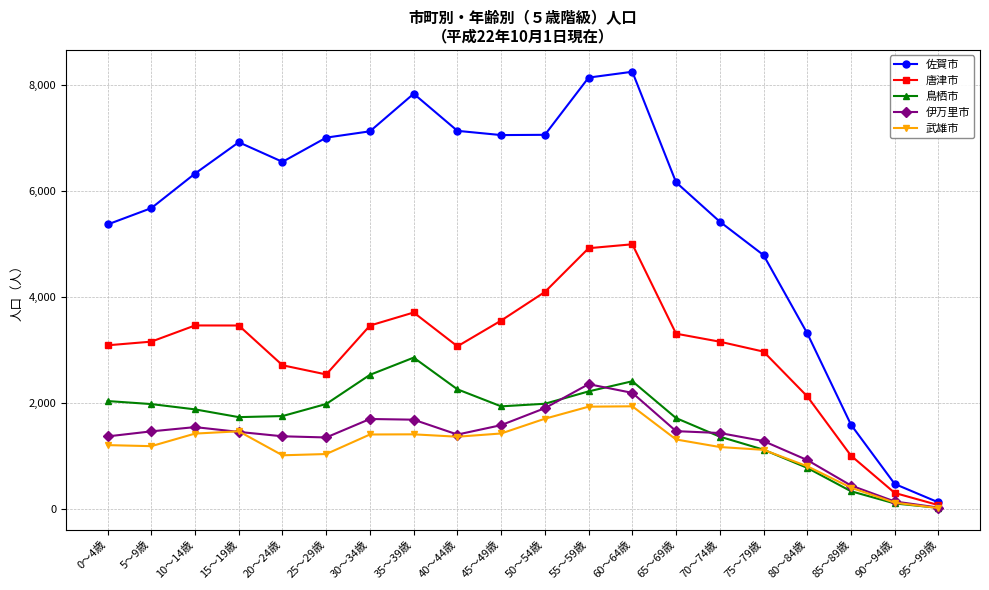

What is the total value across all series at 0～4歳?

13080